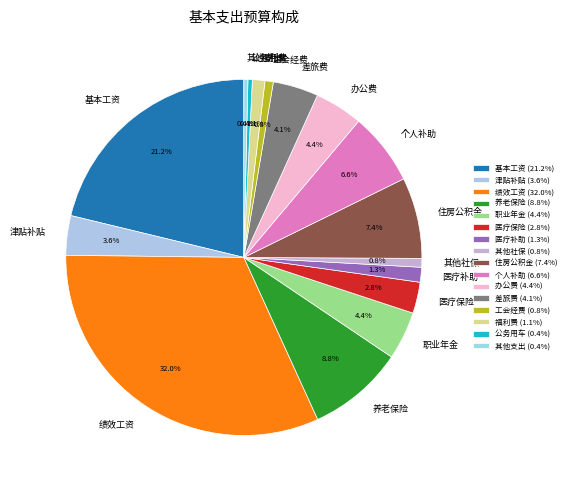

Combined, what portion of the pie is 公务用车 and 其他支出?

0.8%